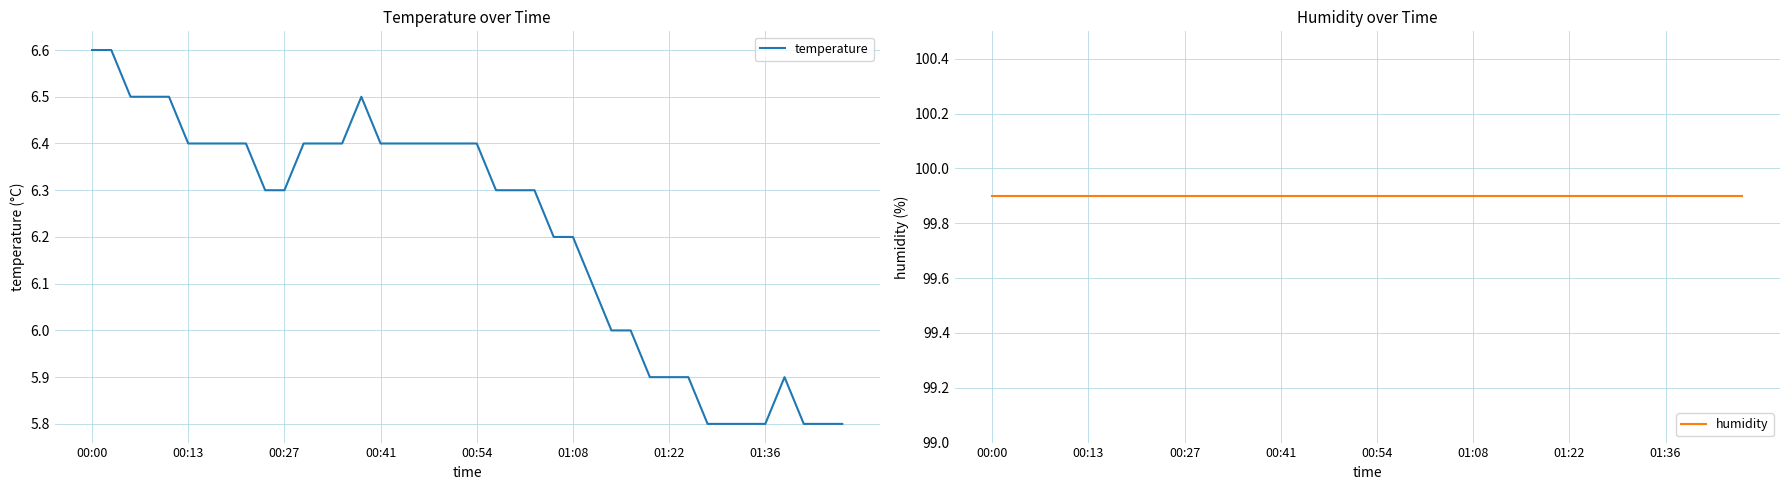

The value of temperature at 01:36 is 10.2. True or false?

False